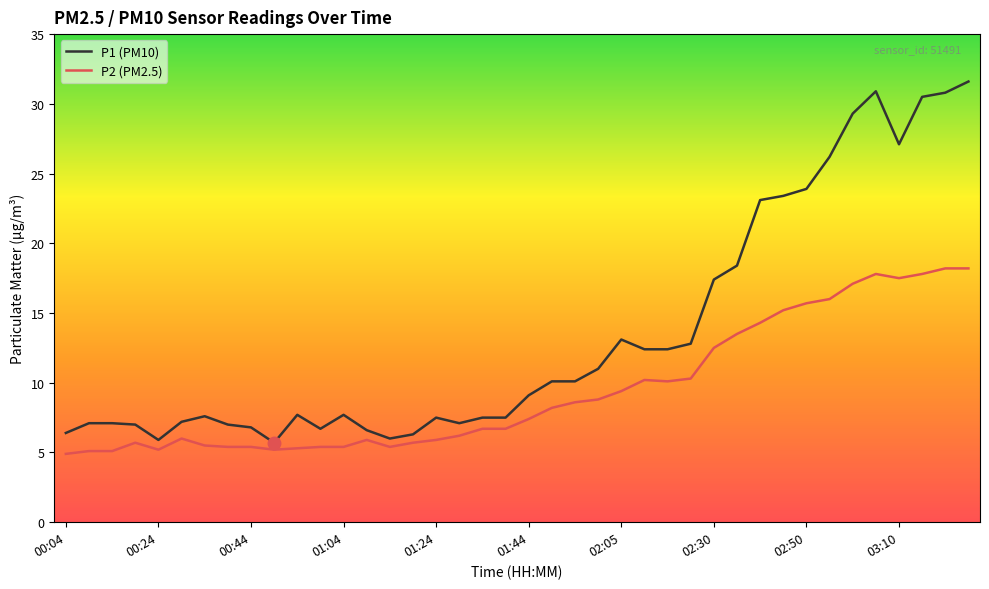

How many values in the P2 (PM2.5) series are below 7?

20